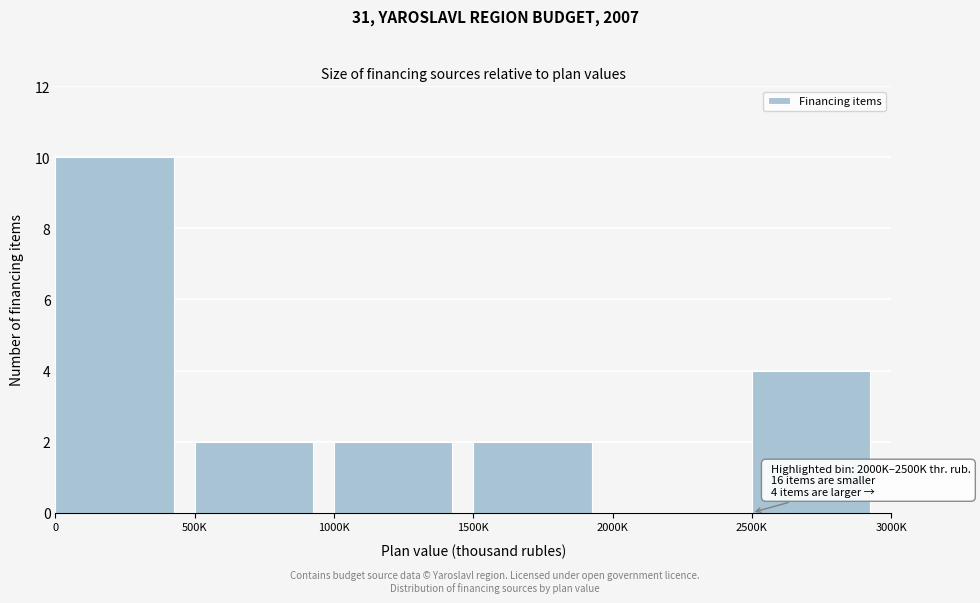

Reading left to right, what are all the values shown in this chart?

0=10	500K=2	1000K=2	1500K=2	2000K=0	2500K=4